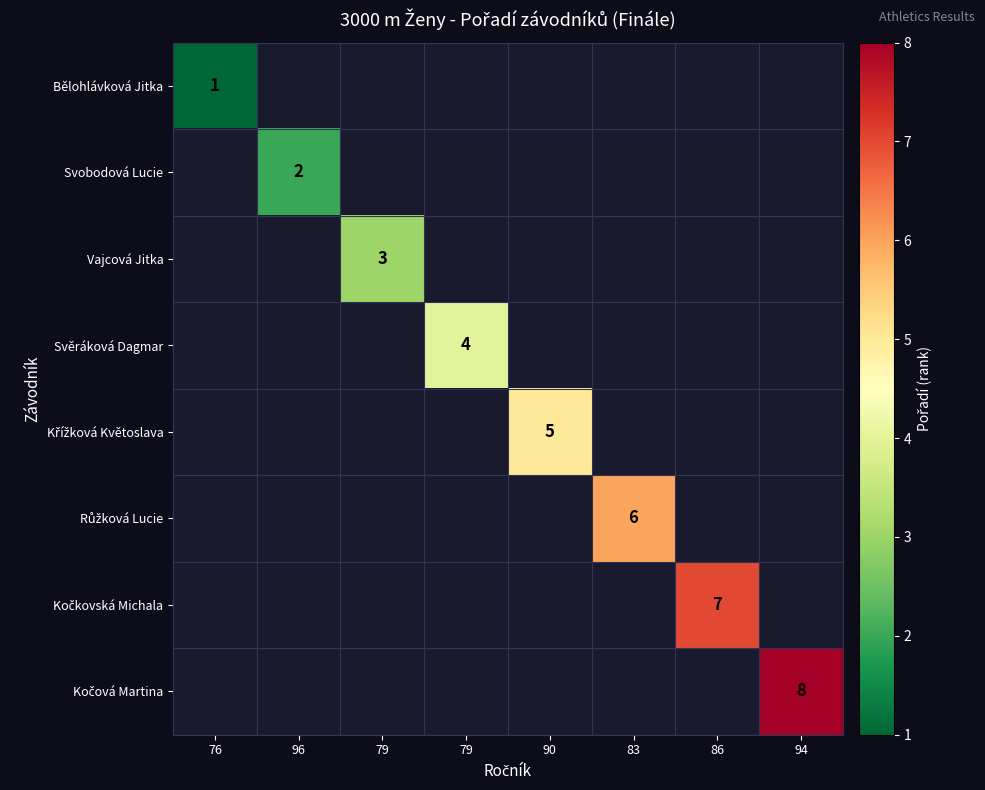

Rank the series by their average value, from lowest to highest.

Bělohlávková Jitka, Svobodová Lucie, Vajcová Jitka, Svěráková Dagmar, Křížková Květoslava, Růžková Lucie, Kočkovská Michala, Kočová Martina